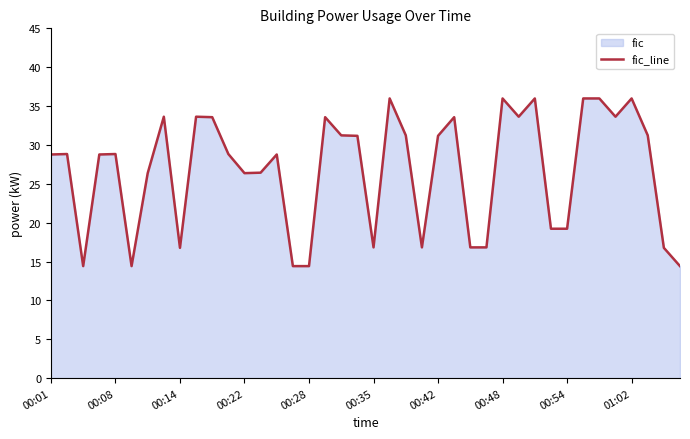

What is the change in value from 17 to 23?

-16.8